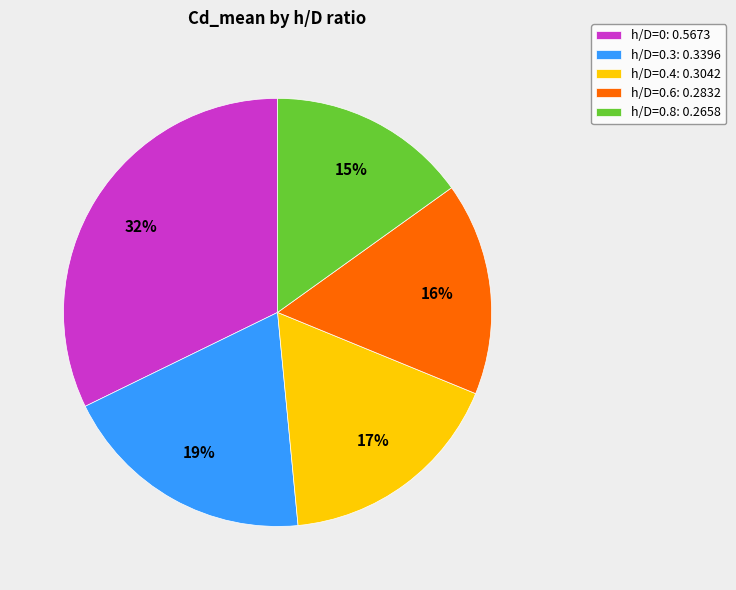

Which category has the smallest portion of the pie?

h/D=0.8: 0.2658